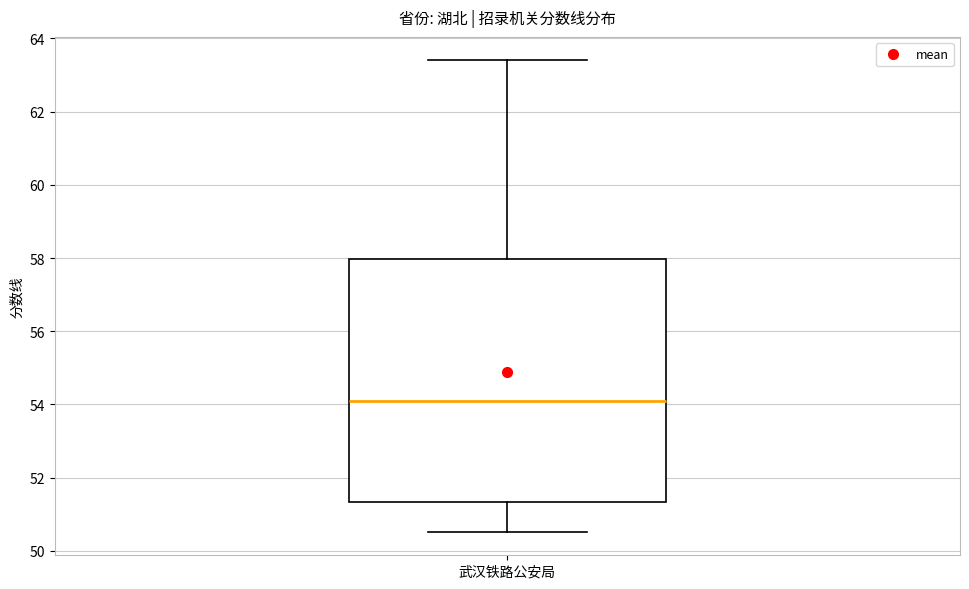

Transcribe this box plot: give where the median line is, the range the box spans, and where the two whiskers end, as read against the y-axis. The values are not printed on the chart, so give them approximately, as read against the axis.

median 54.2, box 51.4 to 58.0, whiskers 50.6 to 63.4